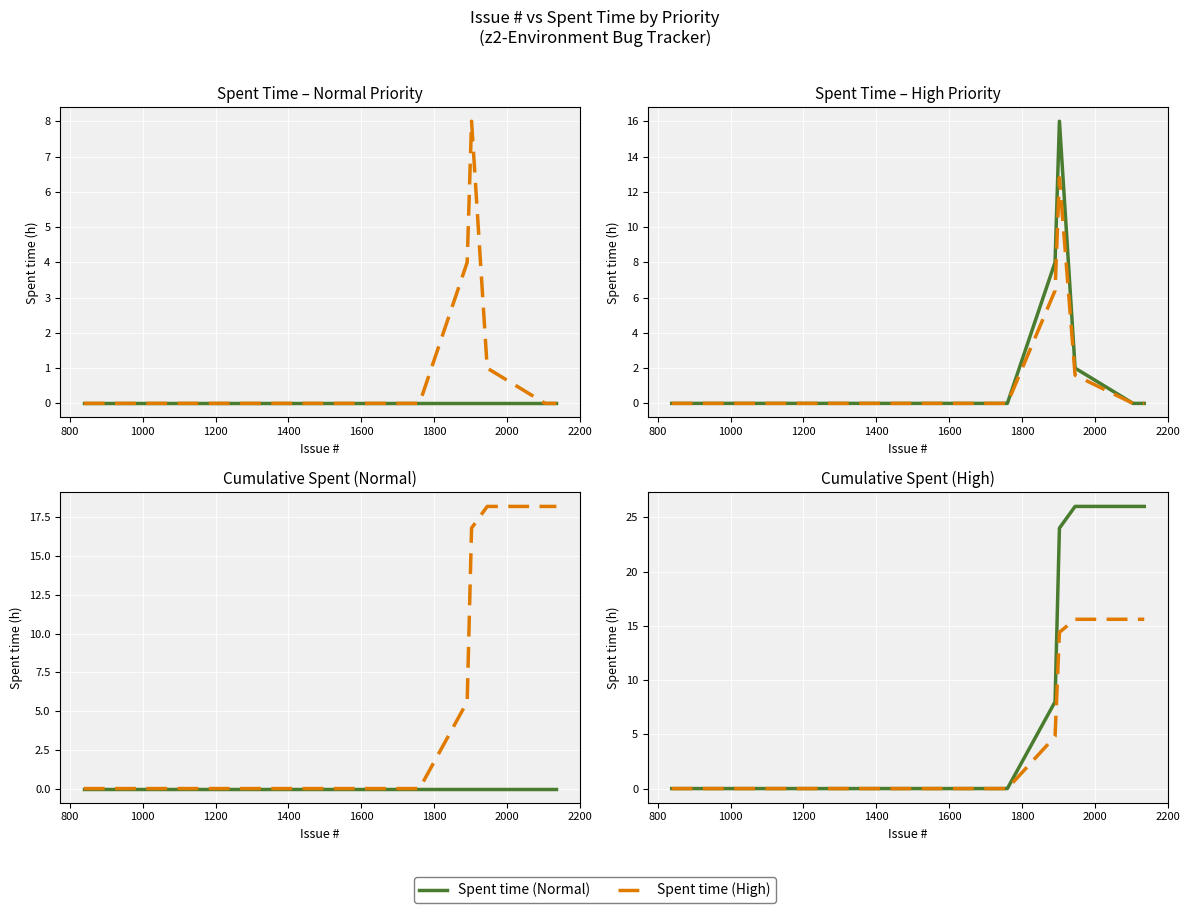

What is the average value of the Spent time (Normal) series?

4.0